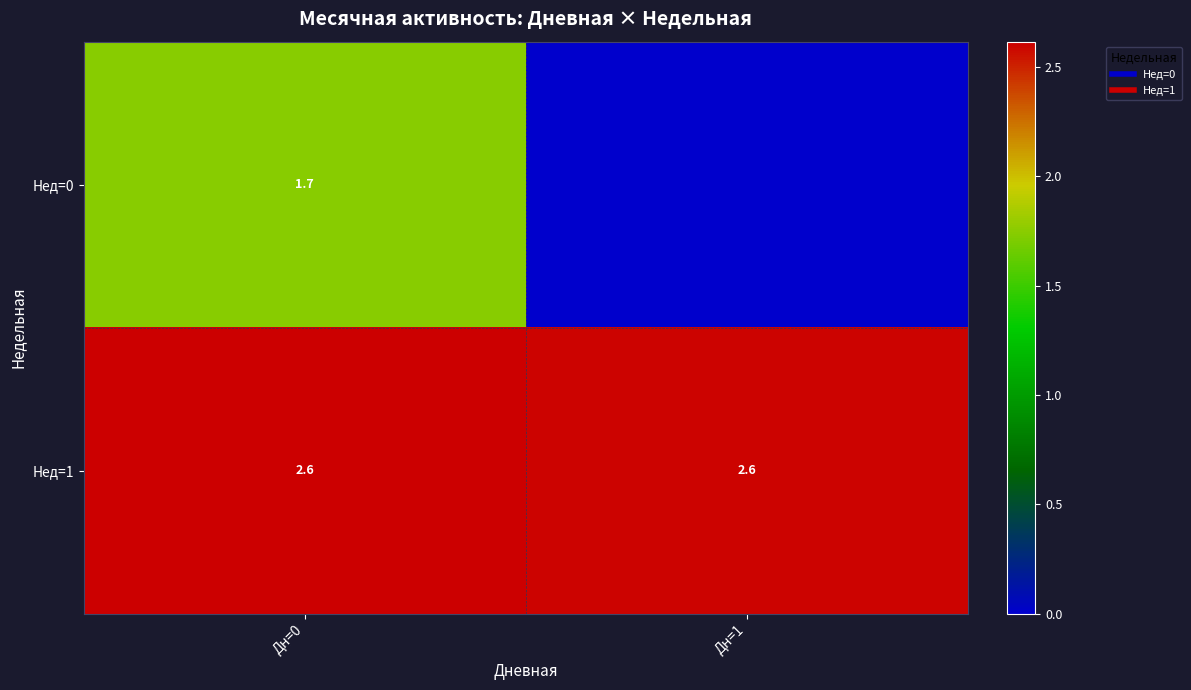

Where is Нед=0 nearest to the value 0?

Дн=1